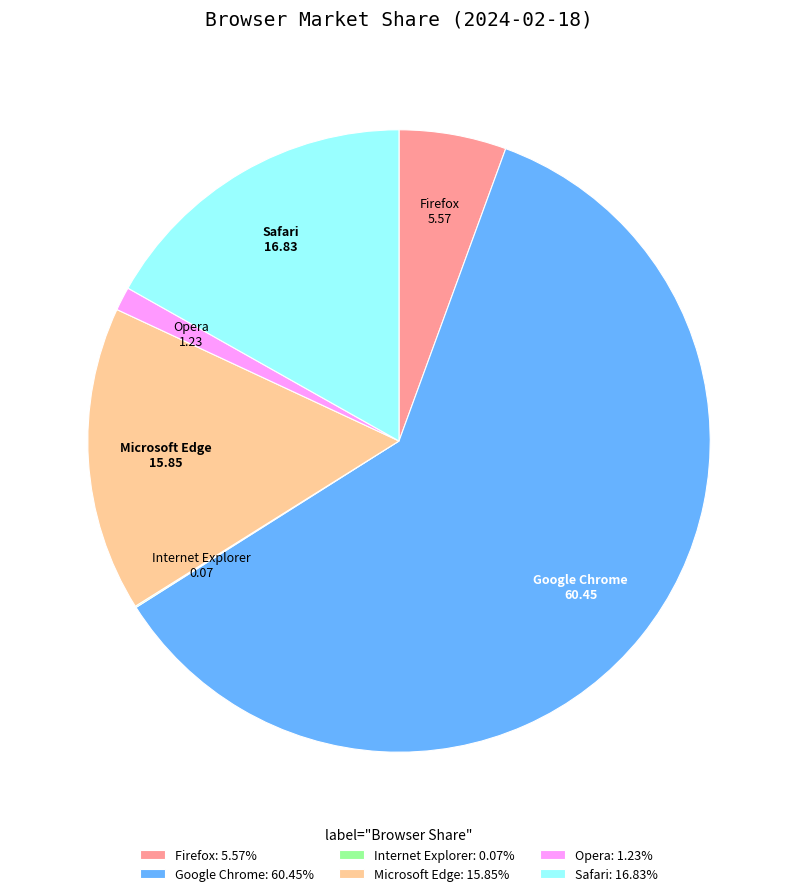

Which slice is the largest?

Google Chrome